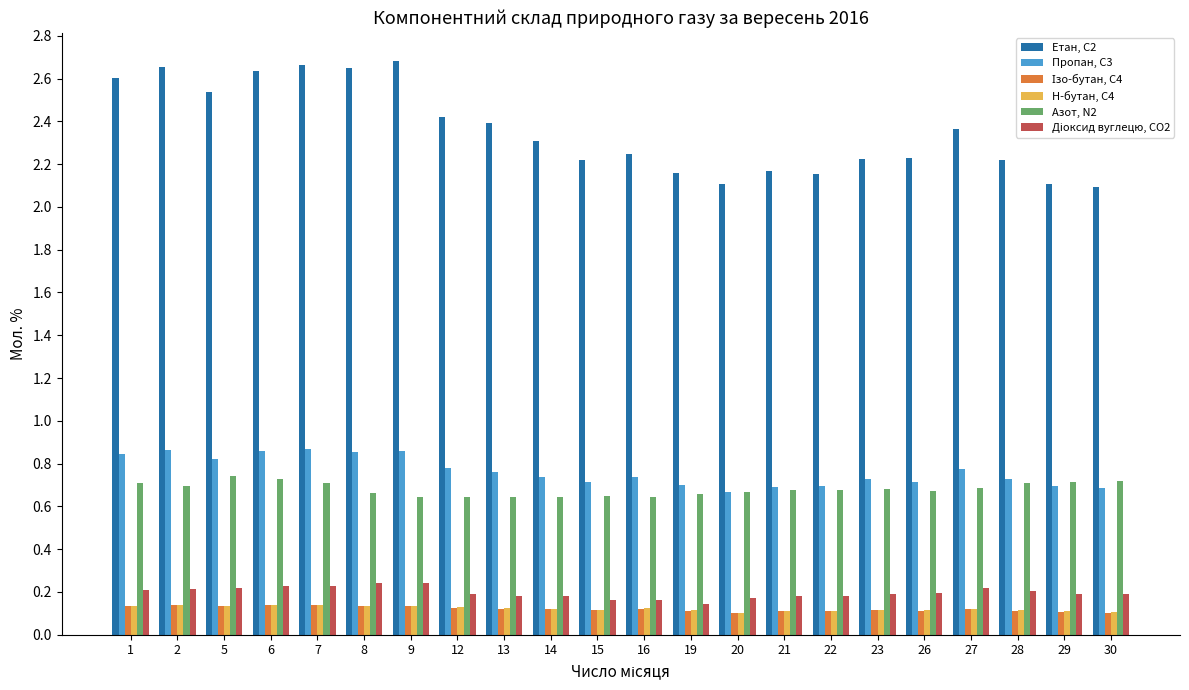

Count the number of data series in this chart.

6